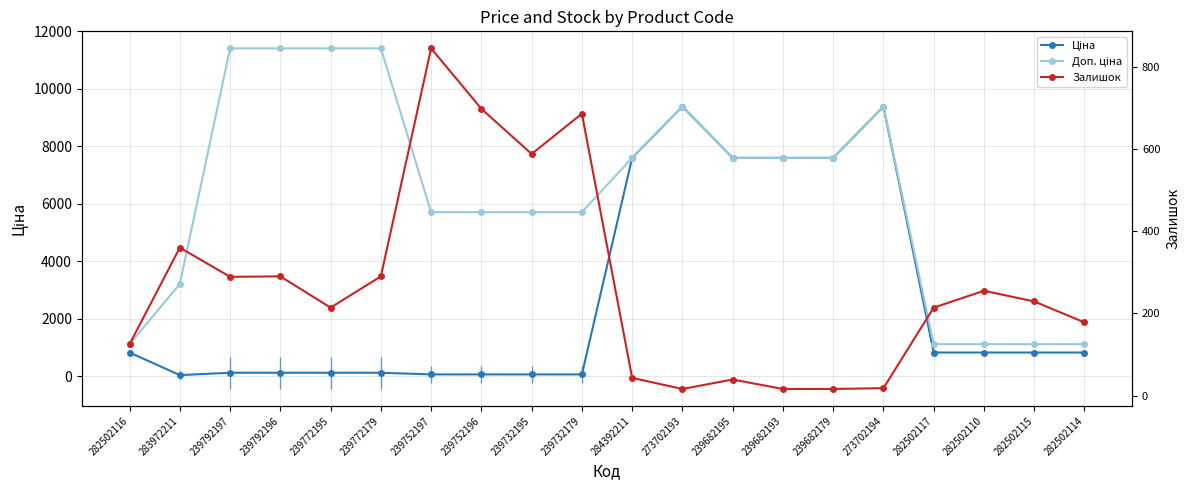

What is the average value of the Ціна series?

2698.2